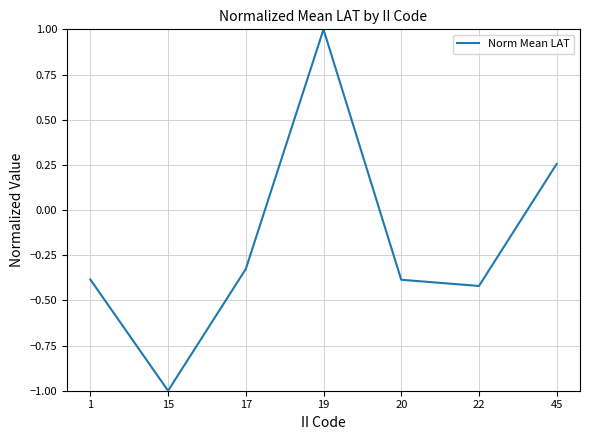

Between 19 and 22, which is larger?

19